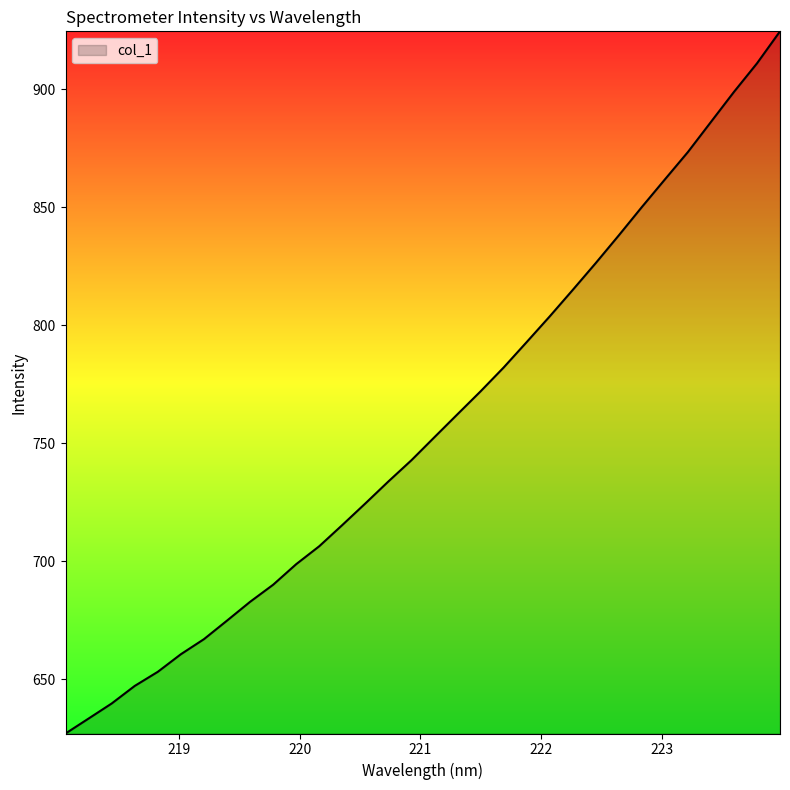

What is the minimum value shown in the chart?

627.0